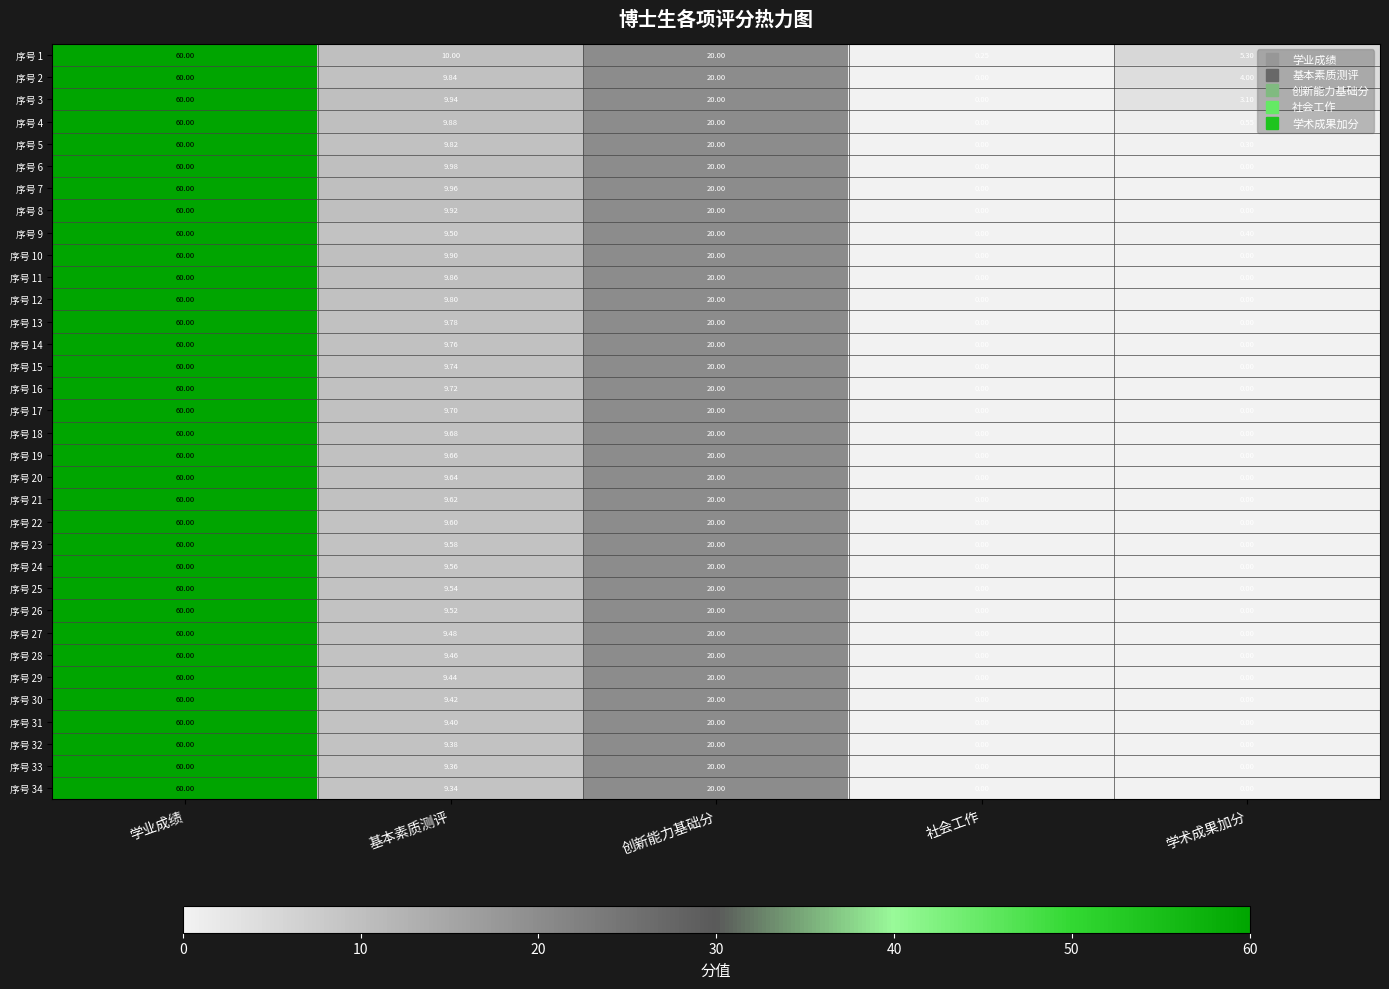

Which label corresponds to the largest value in the chart?

学业成绩